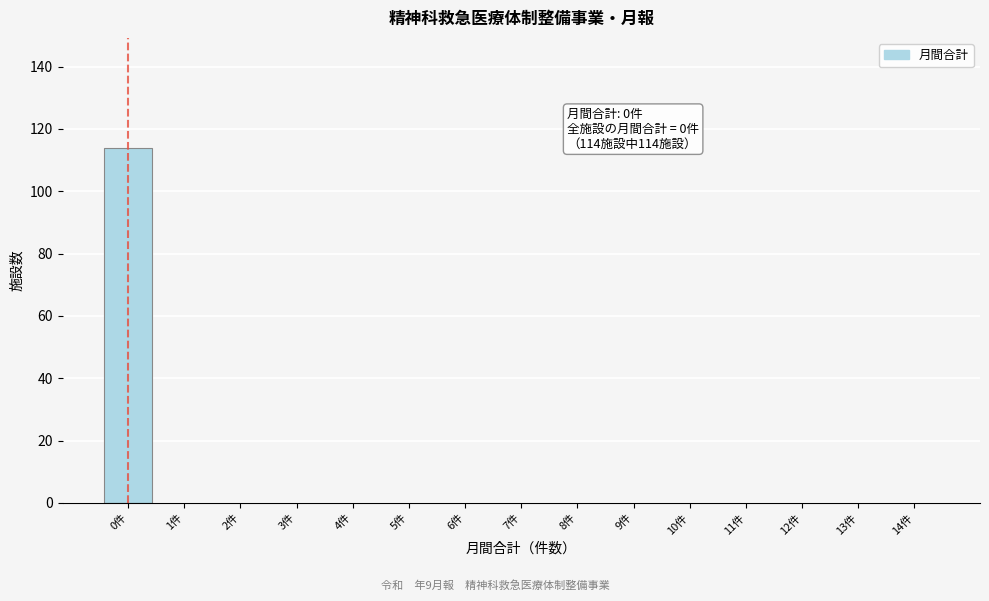

Reading left to right, extract all data points from this chart.

0件=114	1件=0	2件=0	3件=0	4件=0	5件=0	6件=0	7件=0	8件=0	9件=0	10件=0	11件=0	12件=0	13件=0	14件=0